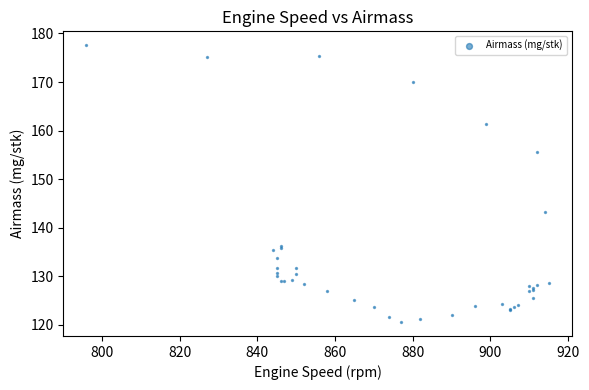

What Y value in the scatter plot is closest to 149?

143.2